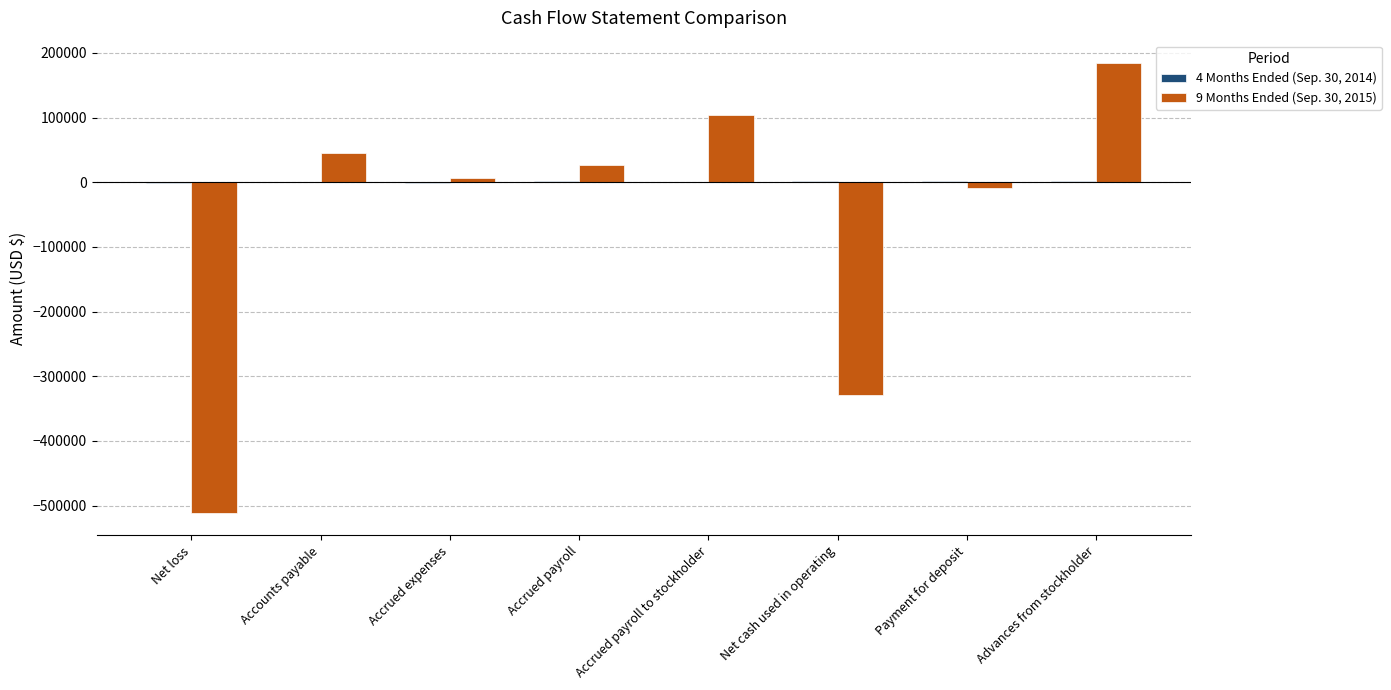

What is the sum of all 9 Months Ended (Sep. 30, 2015) values?

-482069